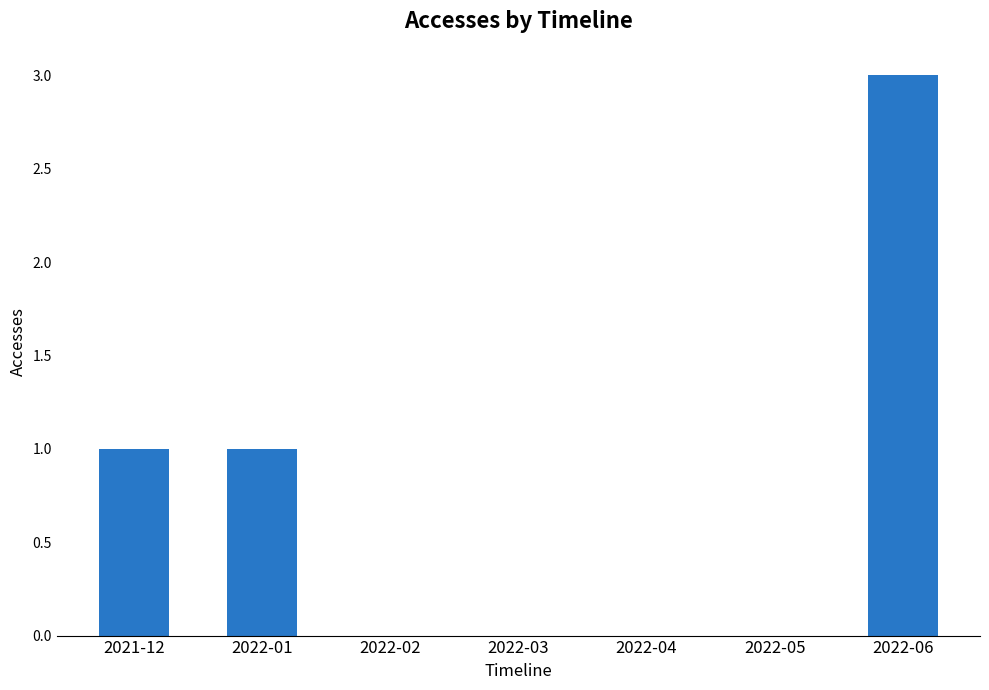

How many data points does each series have?

7